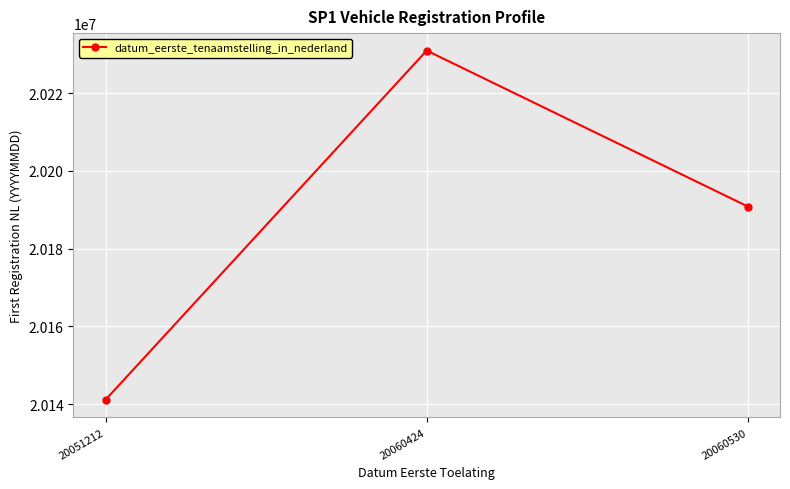

What is the sum of all values?

60562833